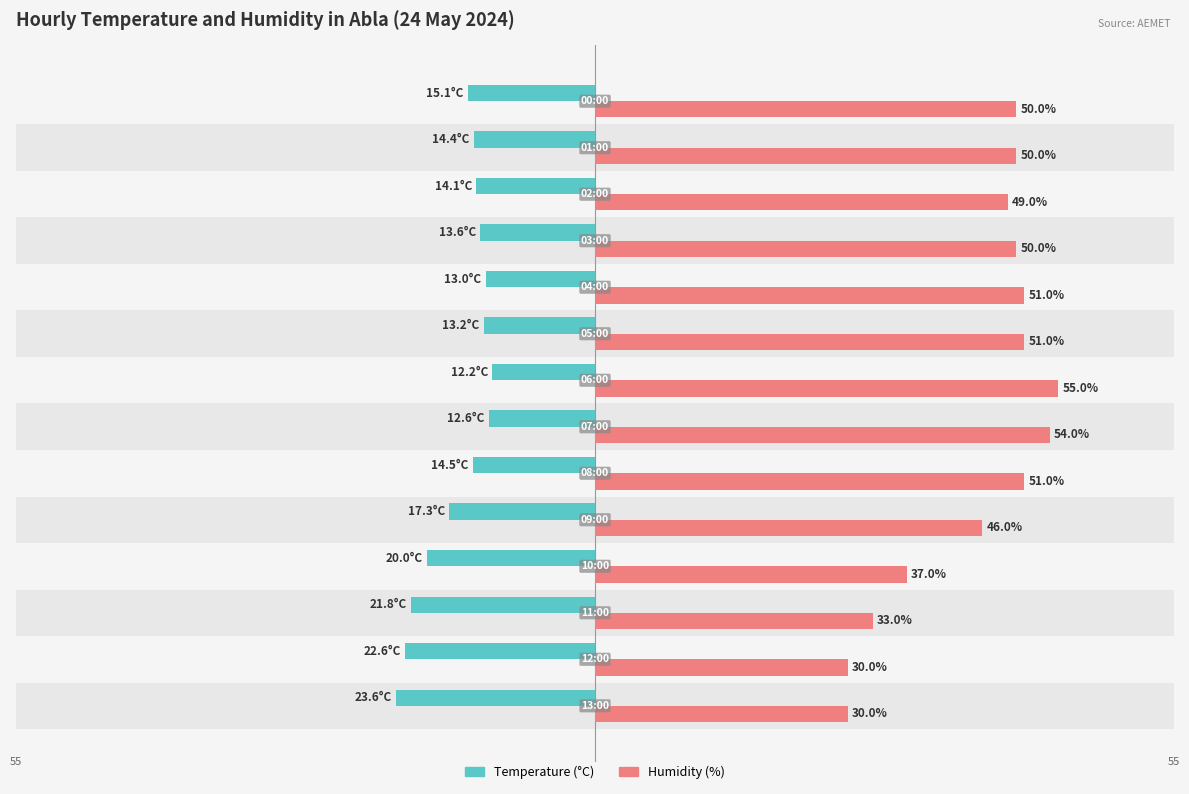

Which series has the widest spread of values?

Humidity (%)